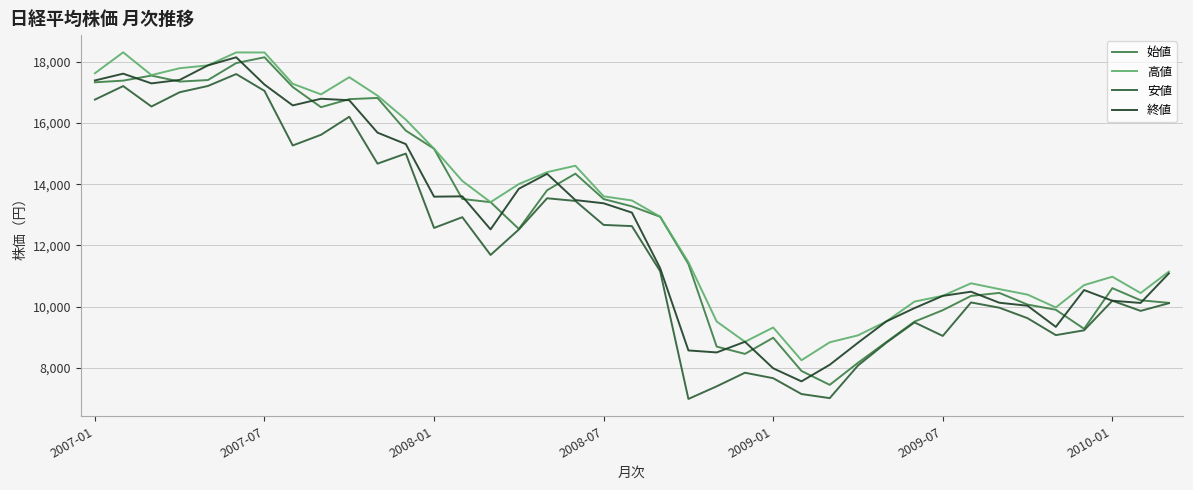

What is the sum of all 始値 values?

498951.0